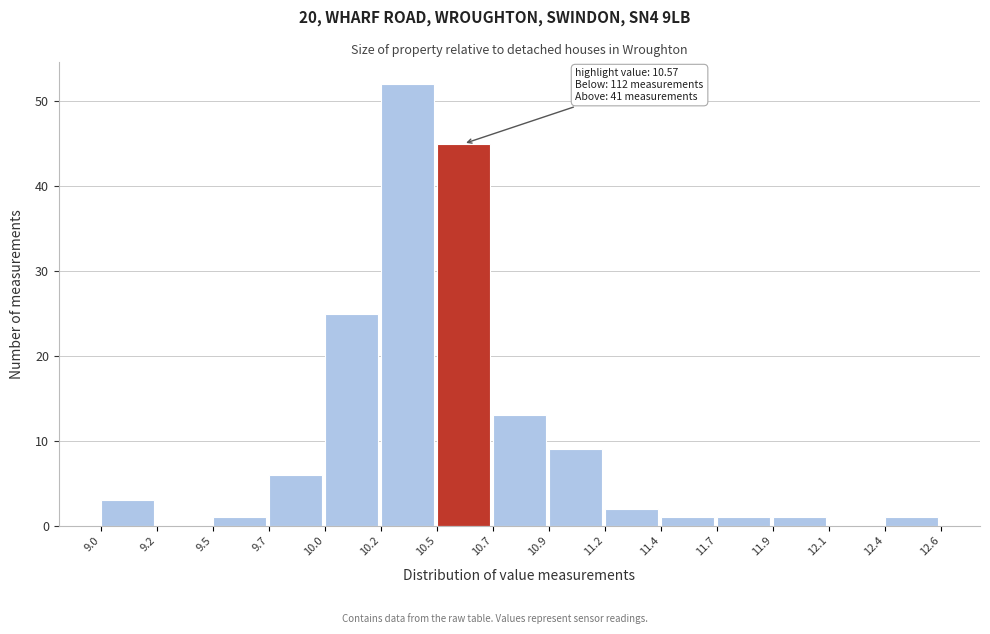

Reading left to right, what are all the values shown in this chart?

9.0=3	9.2=0	9.5=1	9.7=6	10.0=25	10.2=52	10.5=45	10.7=13	10.9=9	11.2=2	11.4=1	11.7=1	11.9=1	12.1=0	12.4=1